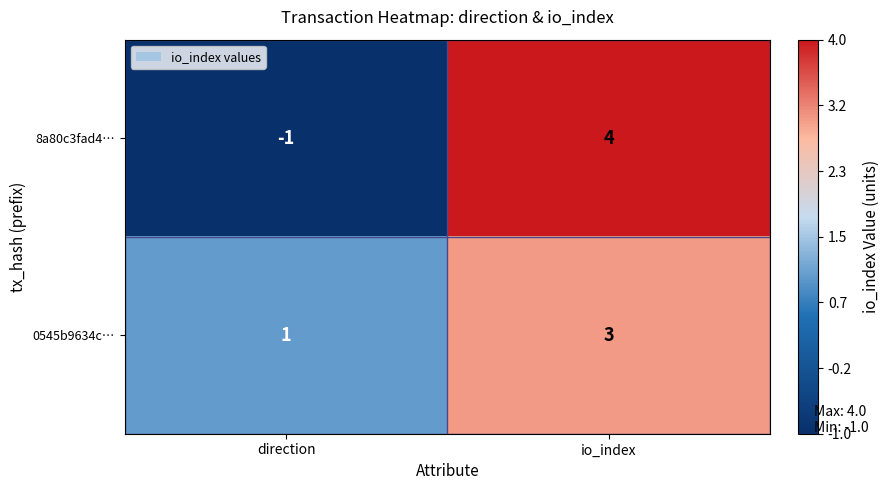

Which category has the highest value in the 8a80c3fad4… series?

io_index